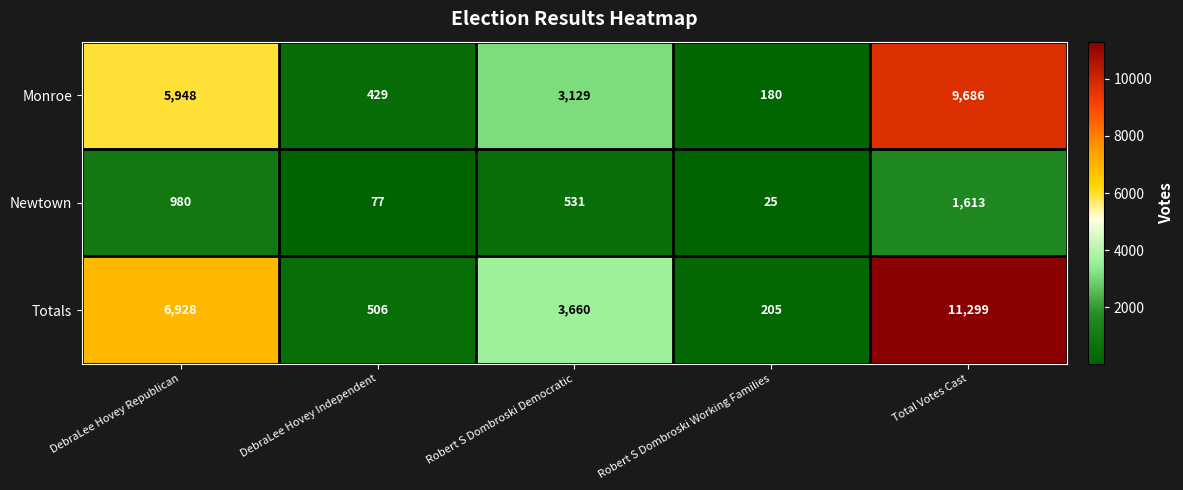

At which category does the chart reach its minimum across all series?

Robert S Dombroski Working Families